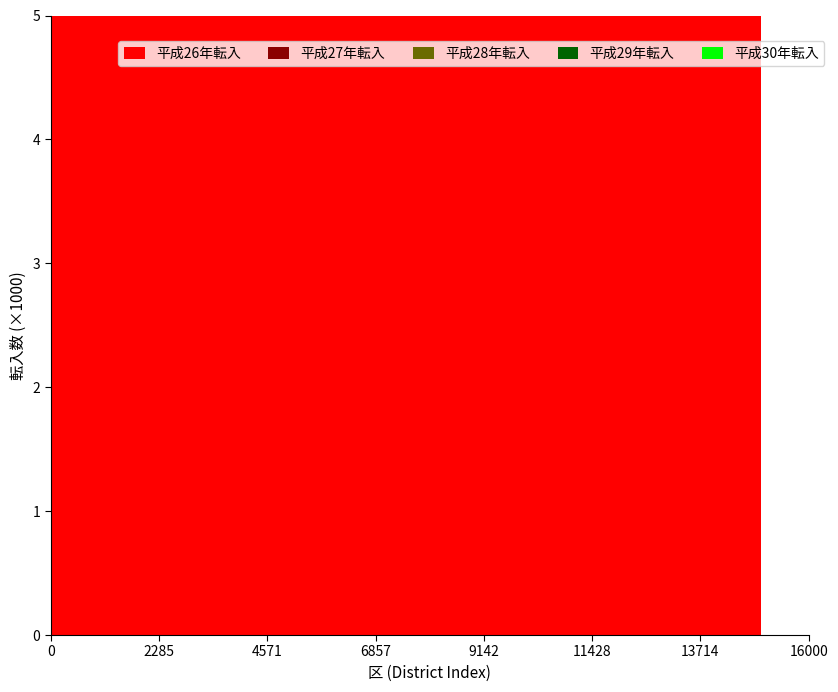

Reading left to right, extract all data points from this chart.

平成26年転入: 13.6	7.6	8.9	9.4	10.3	11.6	9.2	6.2	5.1	11.6	7.0	7.1	9.0	12.1	13.3	10.5
平成27年転入: 27.4	15.1	18.3	19.4	21.1	23.6	18.6	12.9	10.1	23.3	14.1	14.5	18.0	24.4	25.9	21.2
平成28年転入: 68.9	38.3	47.3	48.7	57.8	63.7	47.6	33.9	25.2	60.8	35.6	39.9	46.1	59.6	62.6	52.5
平成29年転入: 55.1	29.7	37.3	38.7	45.0	49.5	38.0	27.3	20.3	48.0	28.3	31.2	36.7	47.1	51.0	42.4